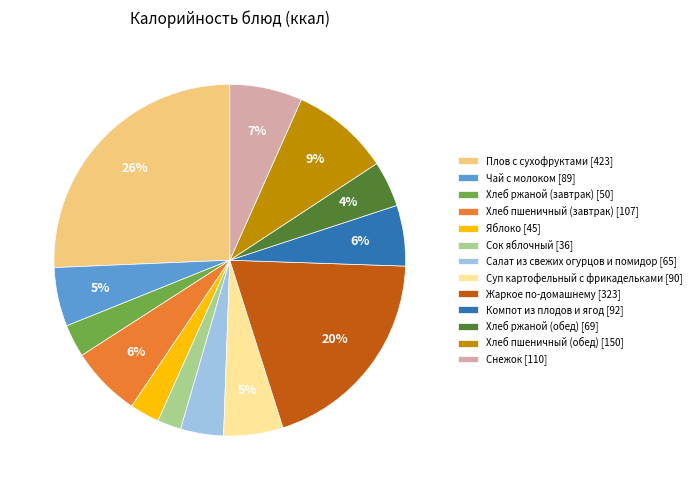

Which slice is the smallest?

Сок яблочный